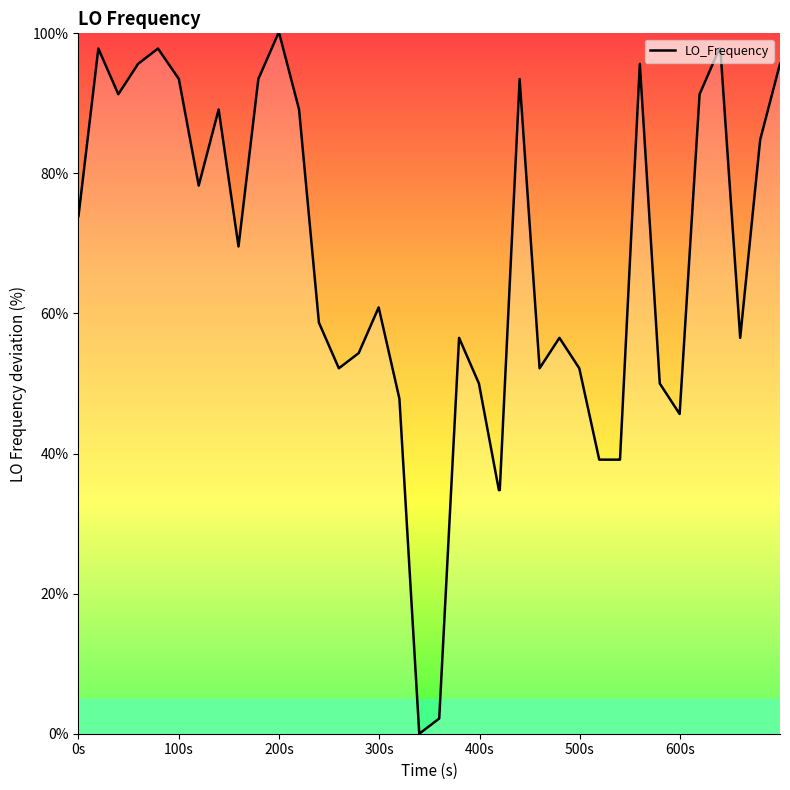

What is the maximum value shown in the chart?

100.0